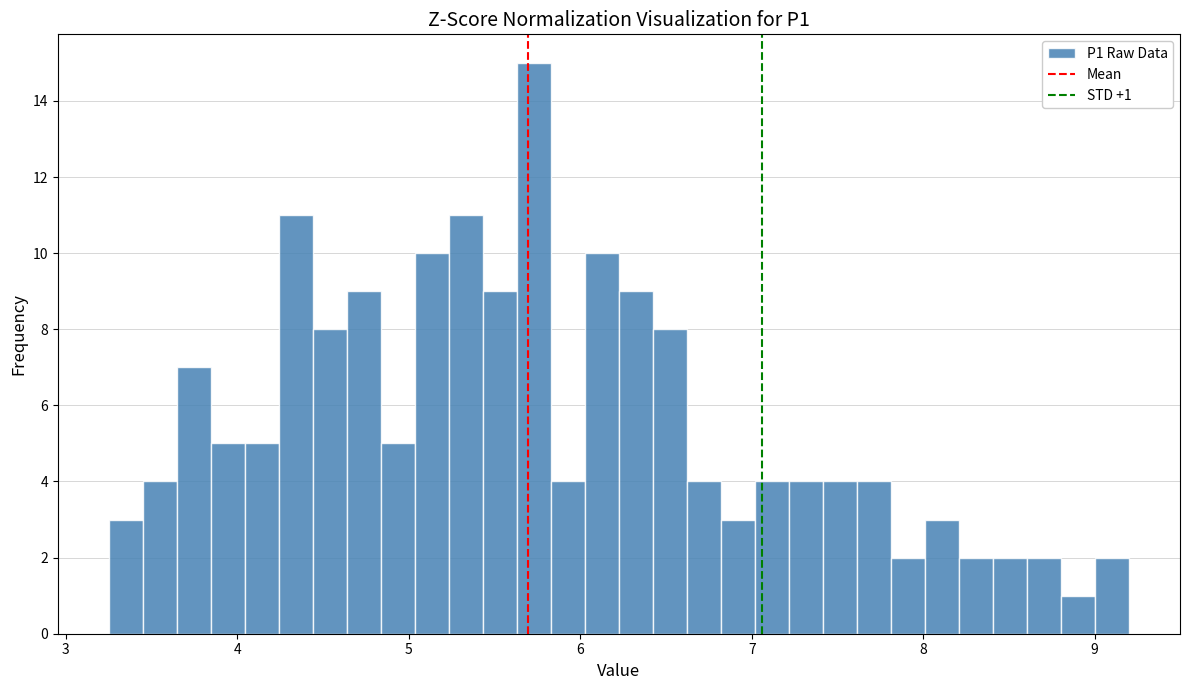

Around what value on the x-axis is the tallest bar? Give the approximate position of its centre, as read against the axis.

5.7